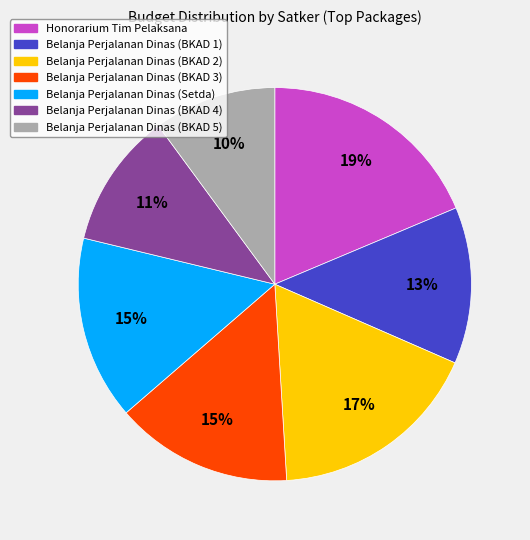

To the nearest percent, what is the combined percentage of Belanja Perjalanan Dinas (BKAD 1) and Belanja Perjalanan Dinas (BKAD 2)?

30%